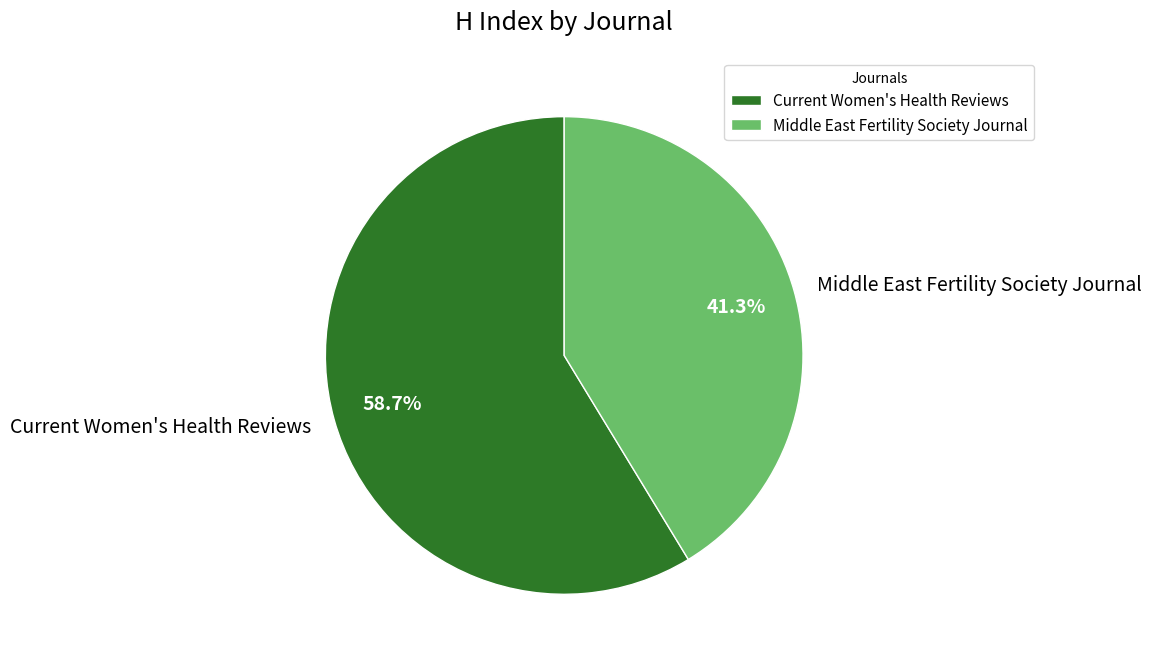

What is the majority slice?

Current Women's Health Reviews